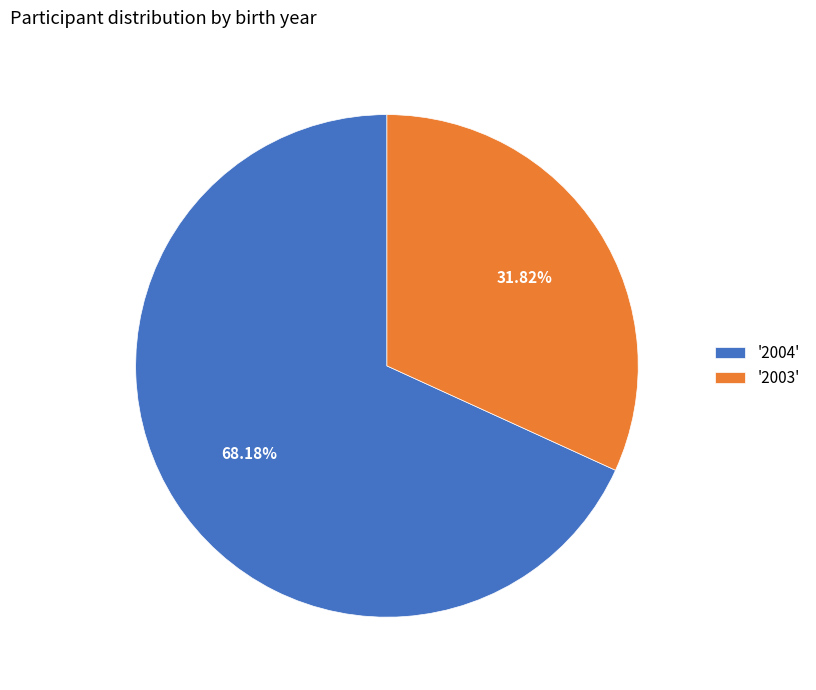

Which has a higher value, '2004' or '2003'?

'2004'